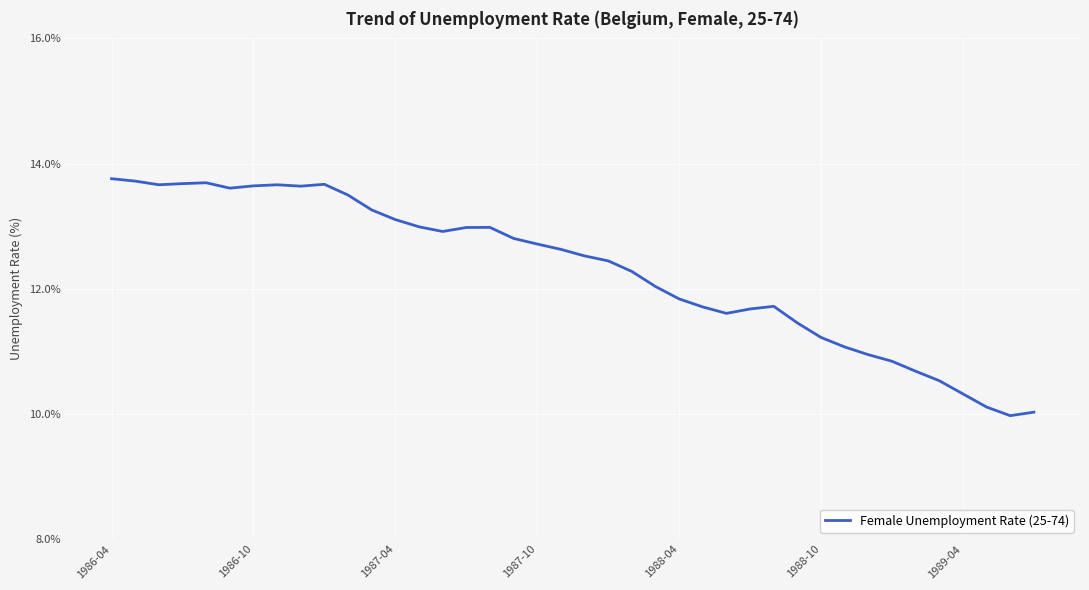

What is the smallest value displayed?

10.0